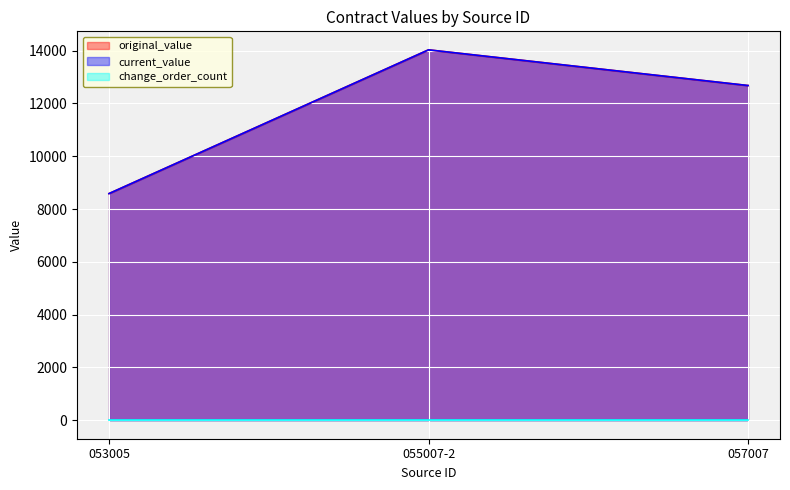

At which label does original_value reach its minimum?

053005